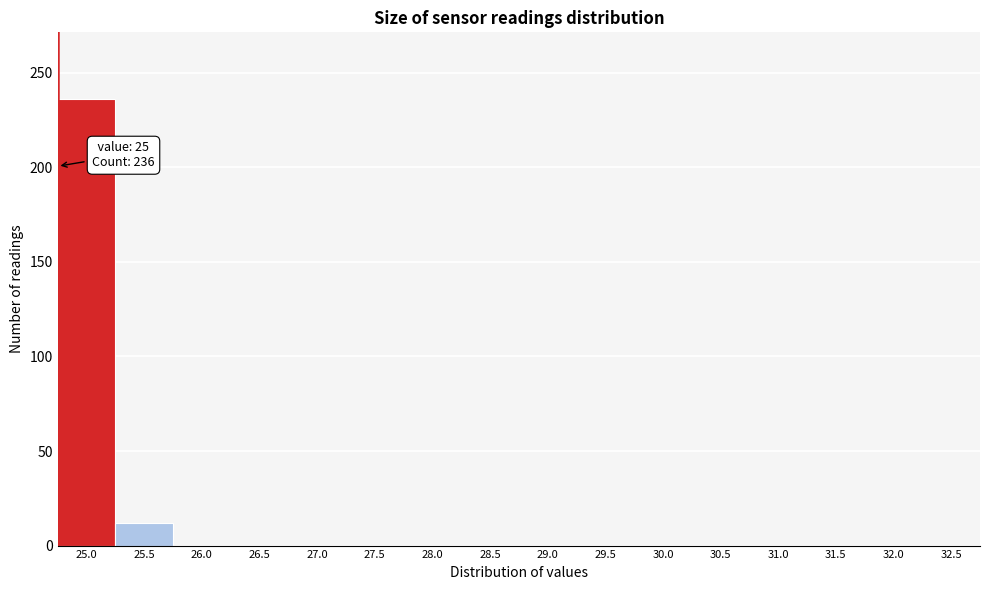

Reading right to left, what are all the values shown in this chart?

32.5=0	32.0=0	31.5=0	31.0=0	30.5=0	30.0=0	29.5=0	29.0=0	28.5=0	28.0=0	27.5=0	27.0=0	26.5=0	26.0=0	25.5=12	25.0=236